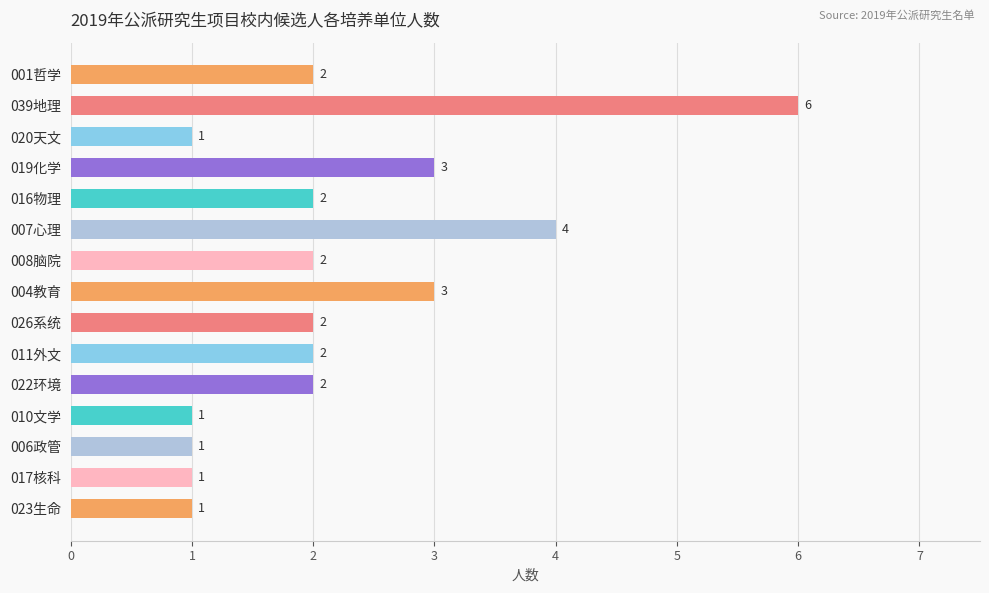

At which category does the chart reach its peak across all series?

039地理